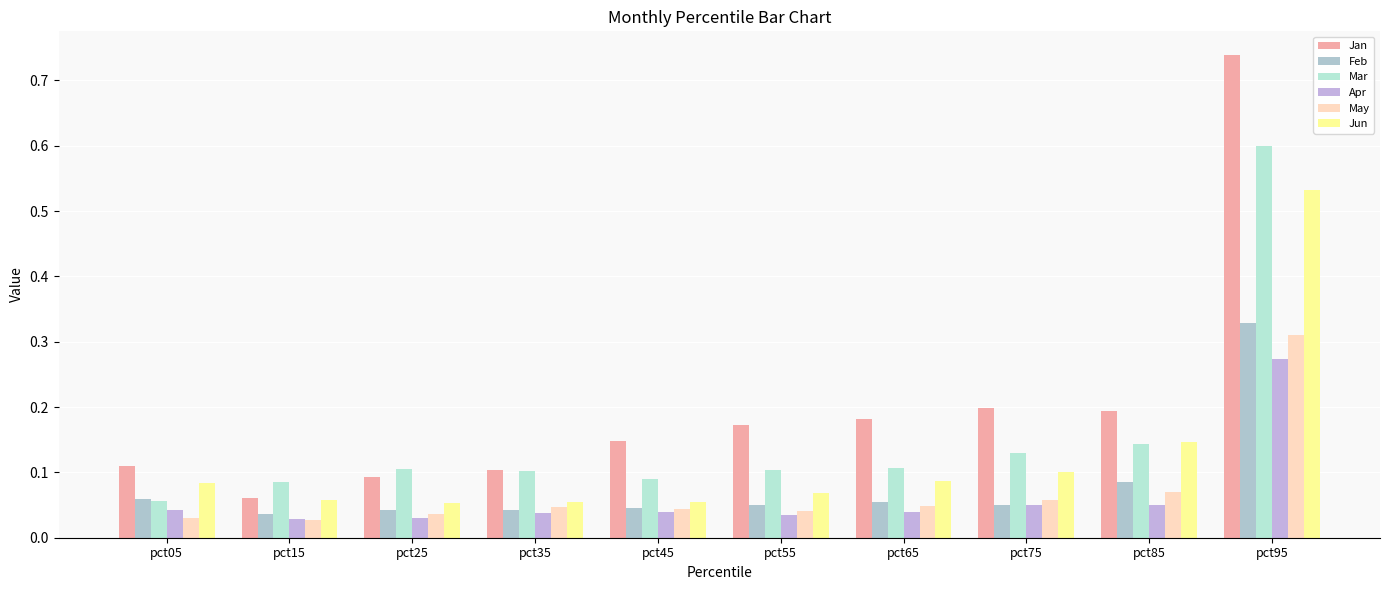

Reading left to right, what are all the values shown in this chart?

Jan: pct05=0.1	pct15=0.1	pct25=0.1	pct35=0.1	pct45=0.1	pct55=0.2	pct65=0.2	pct75=0.2	pct85=0.2	pct95=0.7
Feb: pct05=0.1	pct15=0.0	pct25=0.0	pct35=0.0	pct45=0.0	pct55=0.0	pct65=0.1	pct75=0.1	pct85=0.1	pct95=0.3
Mar: pct05=0.1	pct15=0.1	pct25=0.1	pct35=0.1	pct45=0.1	pct55=0.1	pct65=0.1	pct75=0.1	pct85=0.1	pct95=0.6
Apr: pct05=0.0	pct15=0.0	pct25=0.0	pct35=0.0	pct45=0.0	pct55=0.0	pct65=0.0	pct75=0.1	pct85=0.1	pct95=0.3
May: pct05=0.0	pct15=0.0	pct25=0.0	pct35=0.0	pct45=0.0	pct55=0.0	pct65=0.0	pct75=0.1	pct85=0.1	pct95=0.3
Jun: pct05=0.1	pct15=0.1	pct25=0.1	pct35=0.1	pct45=0.1	pct55=0.1	pct65=0.1	pct75=0.1	pct85=0.1	pct95=0.5